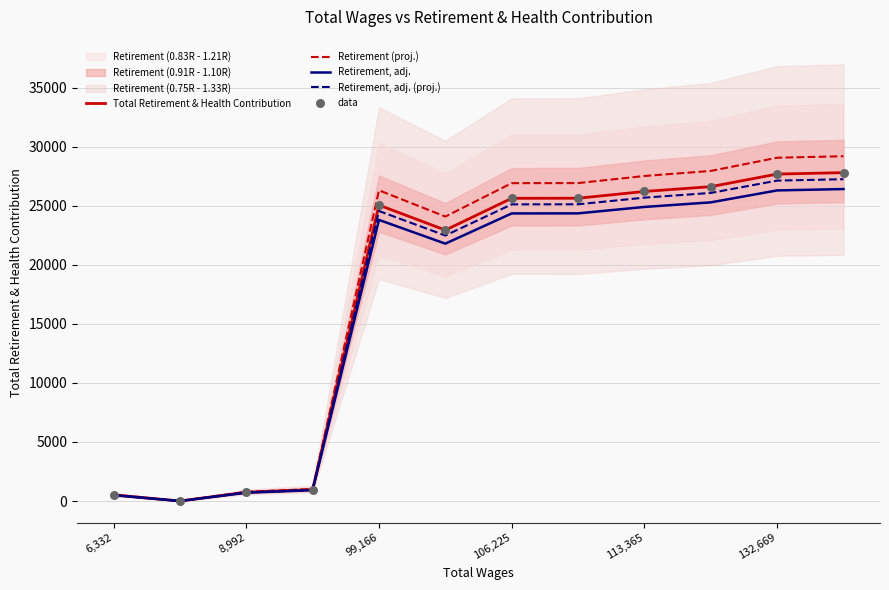

Which series has the largest total across all categories?

Retirement (proj.)